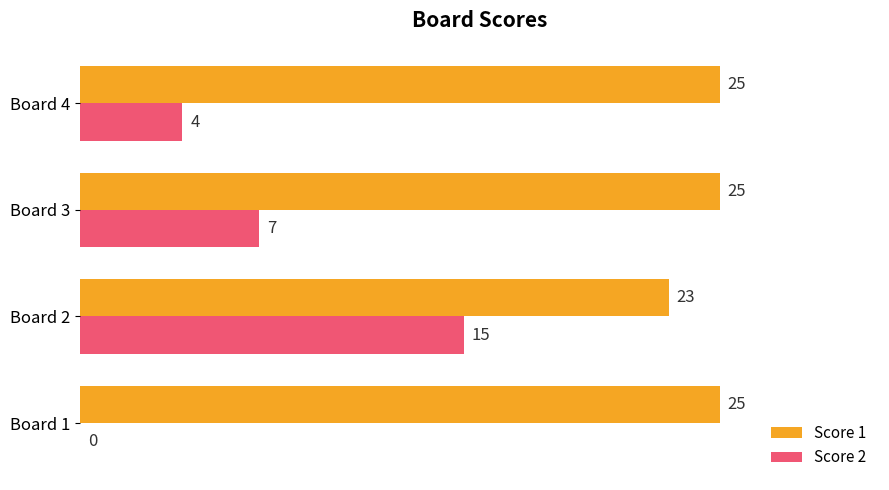

Which series changed the most between Board 2 and Board 4?

Score 2